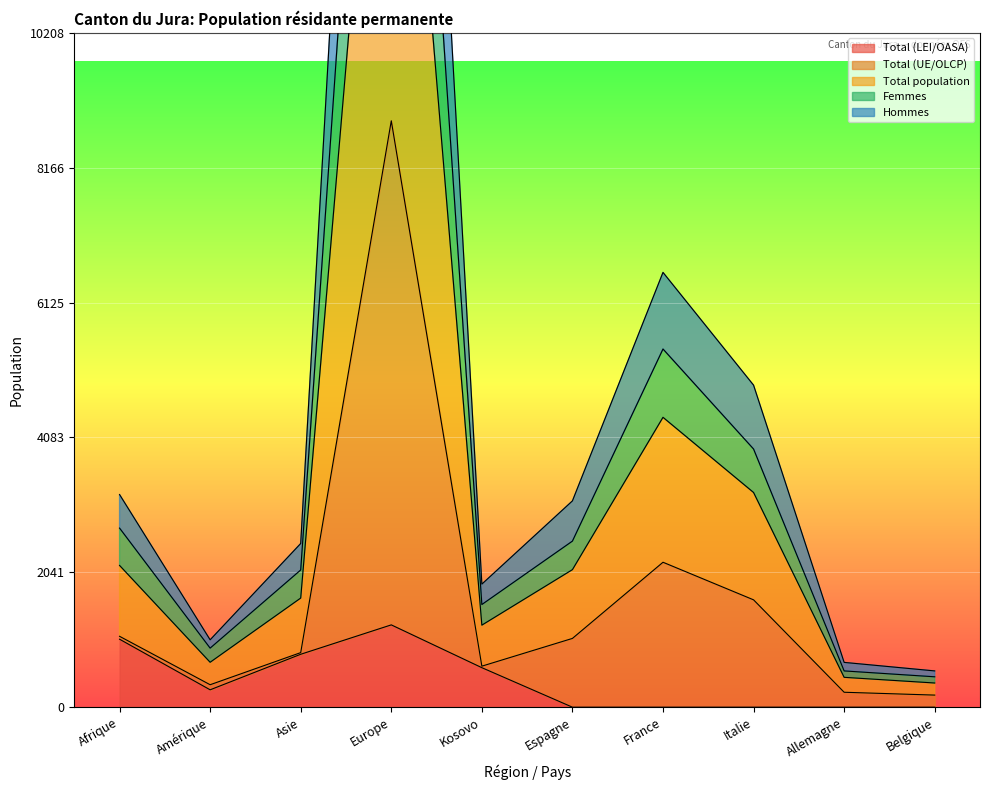

Which series has the widest spread of values?

Hommes